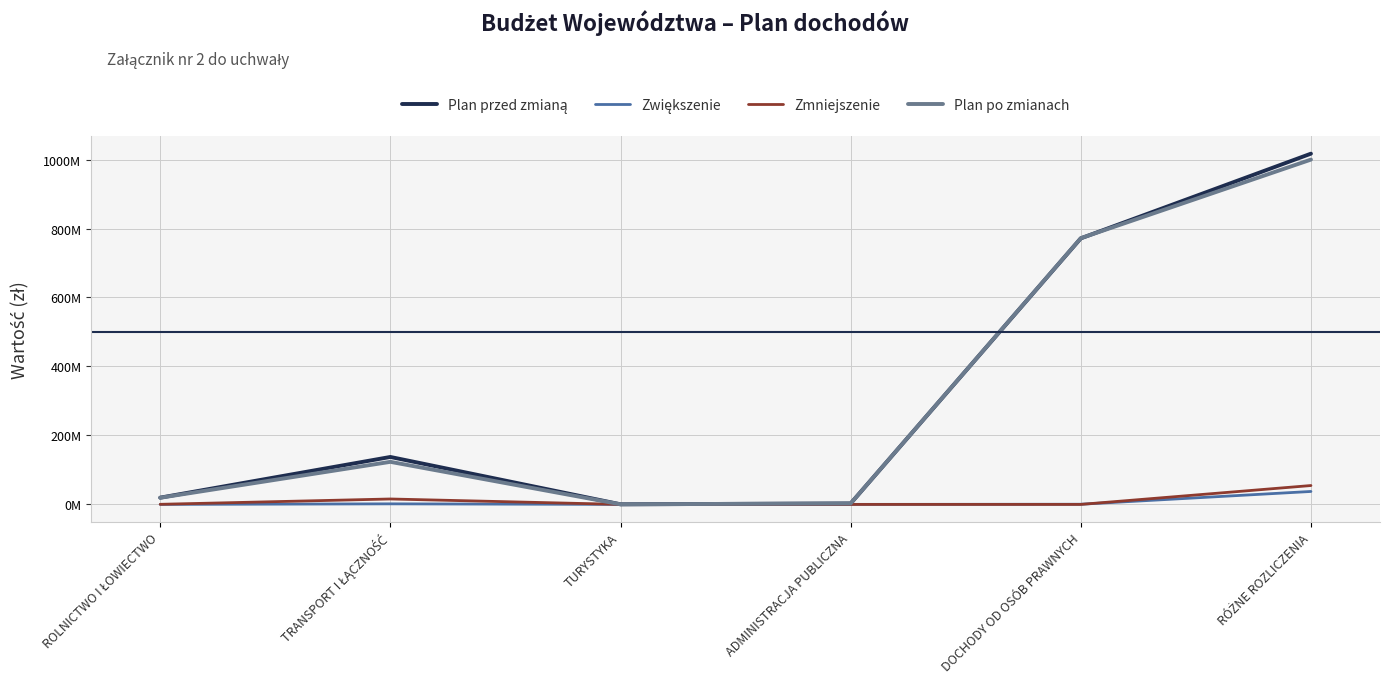

True or false: Zwiększenie and Plan przed zmianą cross at least once.

False